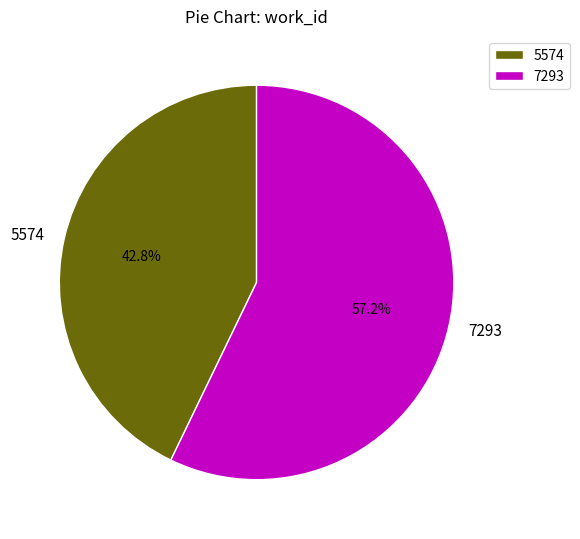

To the nearest percent, what percentage of the pie is 7293?

57%